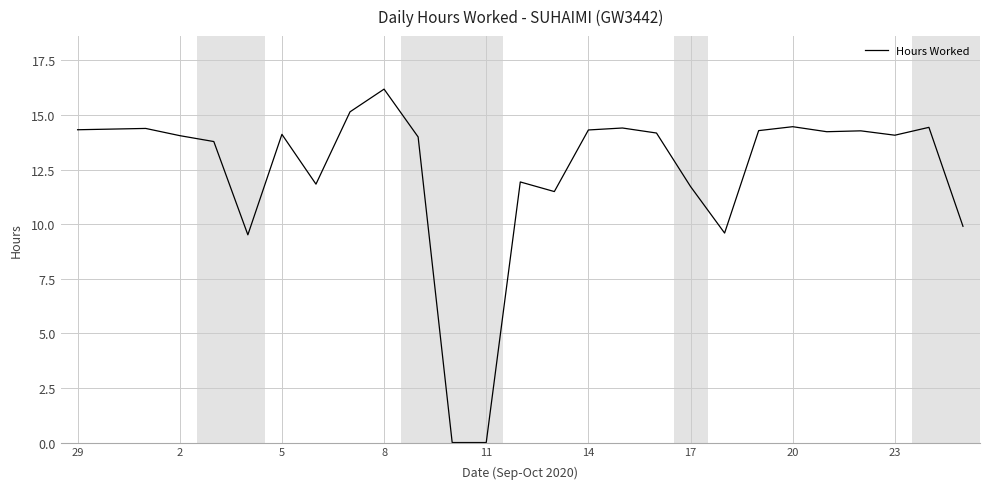

What is the greatest value displayed?

16.2